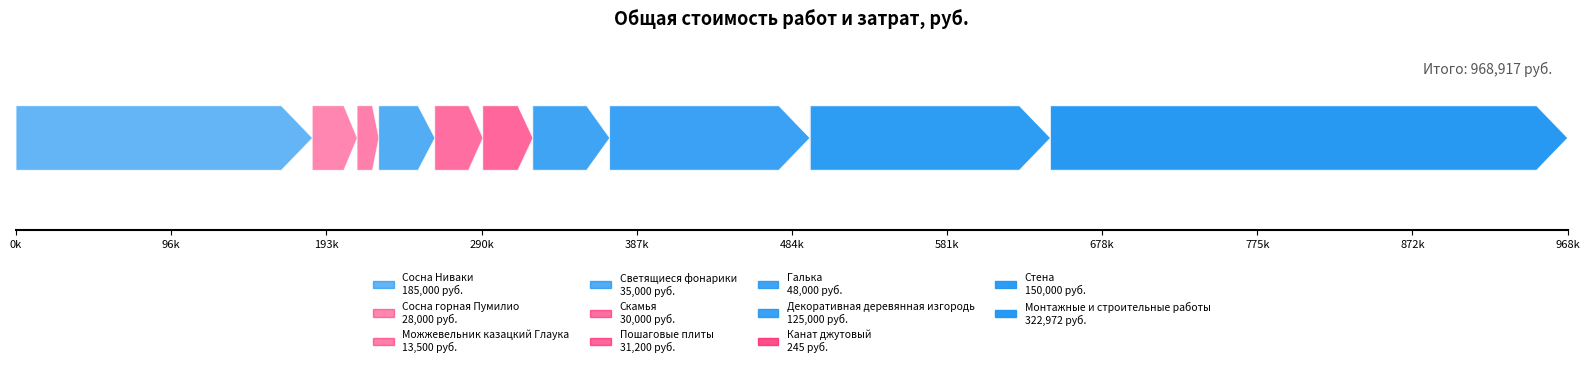

Reading left to right, list all the values displayed in this chart.

Сосна Ниваки=185000	Сосна горная Пумилио=28000	Можжевельник казацкий Глаука=13500	Светящиеся фонарики=35000	Скамья=30000	Пошаговые плиты=31200	Галька=48000	Декоративная деревянная изгородь=125000	Канат джутовый=245	Стена=150000	Монтажные и строительные работы=322972